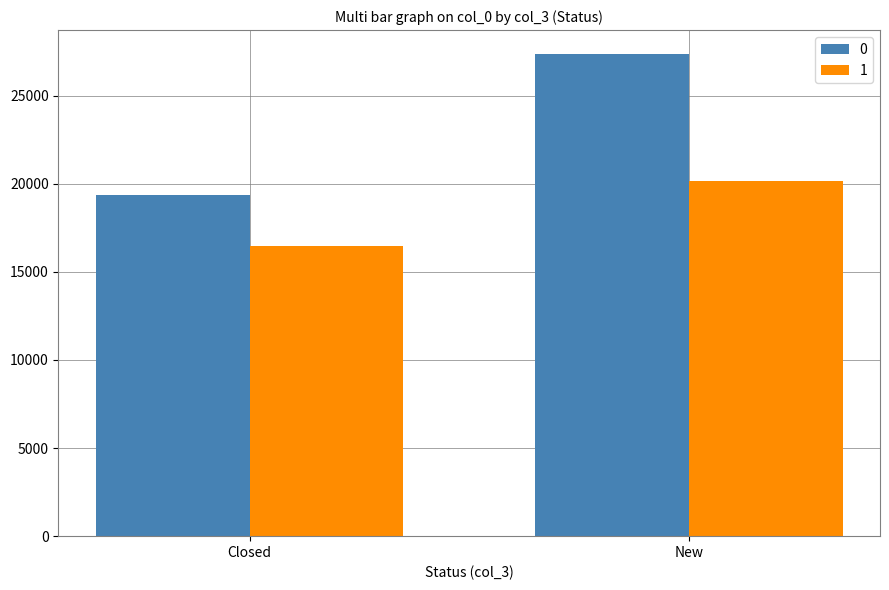

Reading right to left, transcribe all the data shown in this chart.

0: 27352	19362
1: 20161	16478